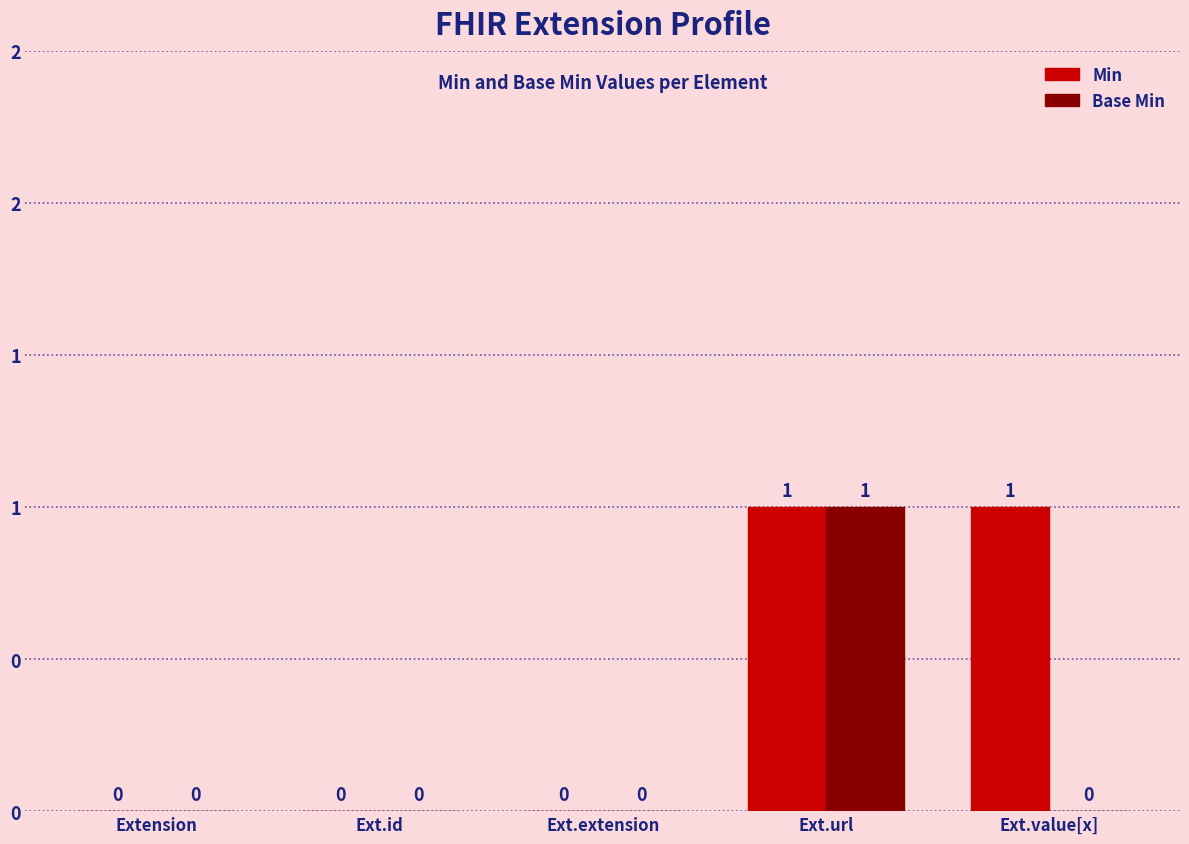

What is the difference between the maximum and minimum values in the Base Min series?

1